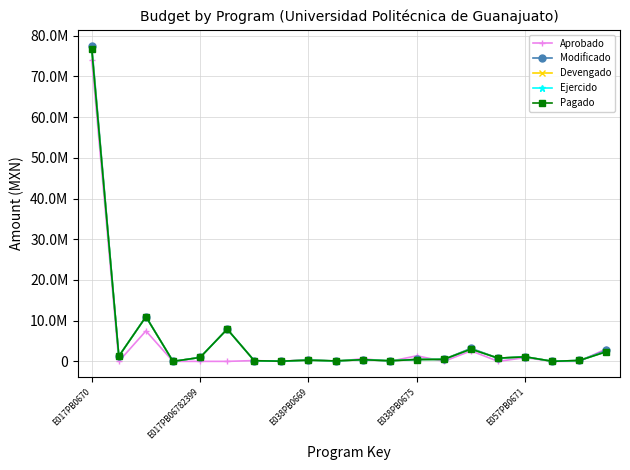

Does the chart have visible grid lines?

Yes